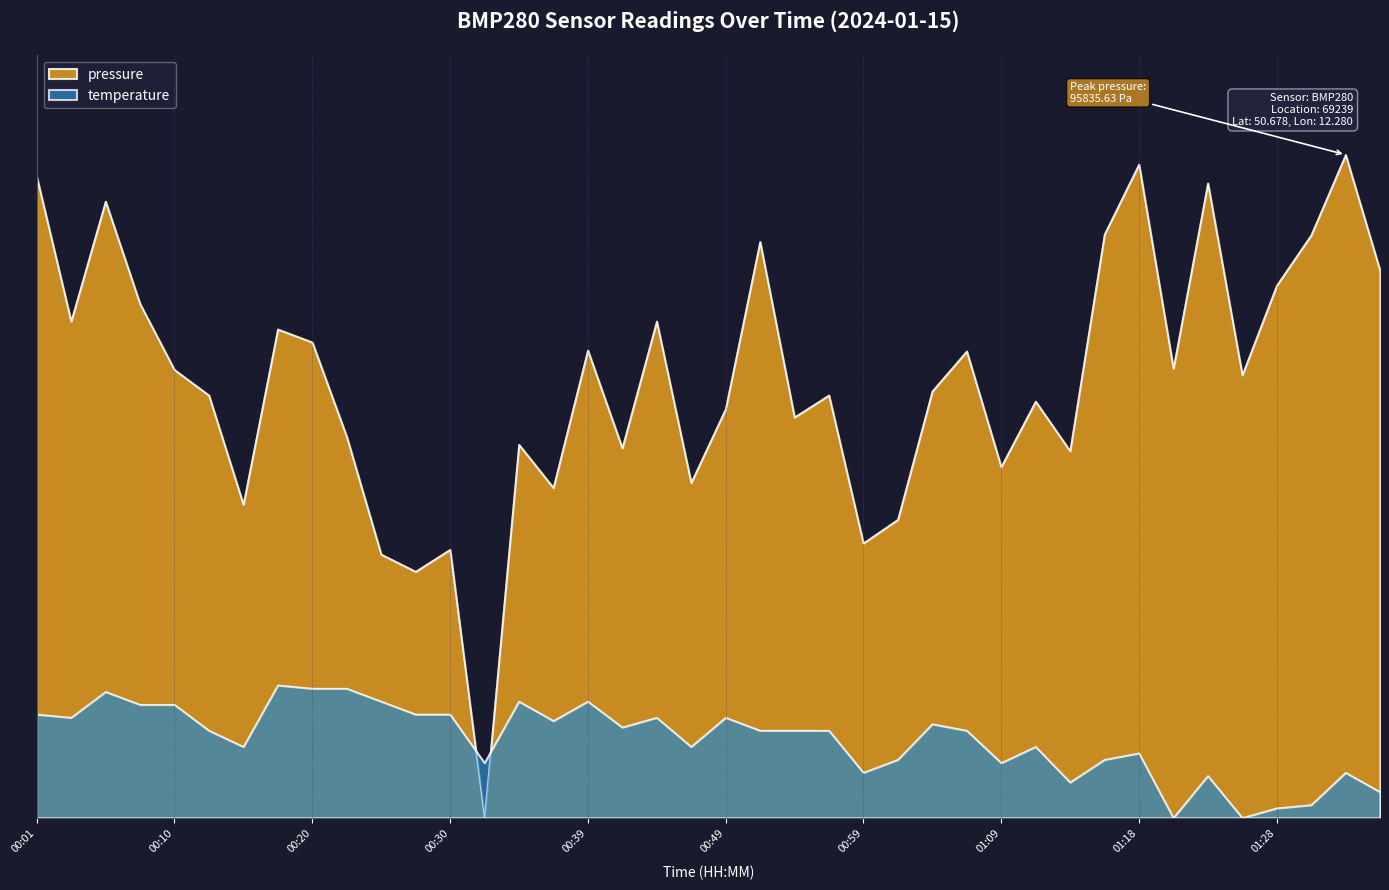

What is the spread (max minus min) of values at 00:59?

34.6